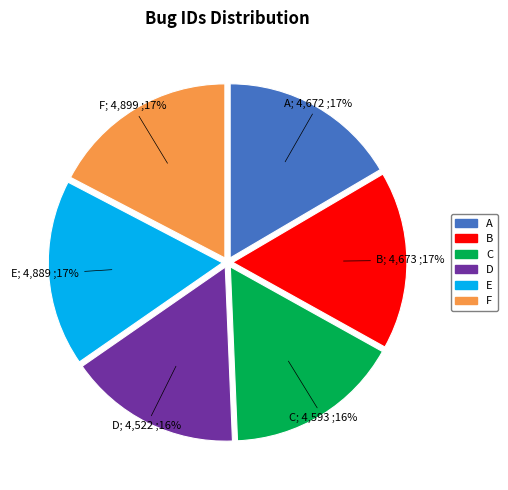

Does any single category account for the majority?

No